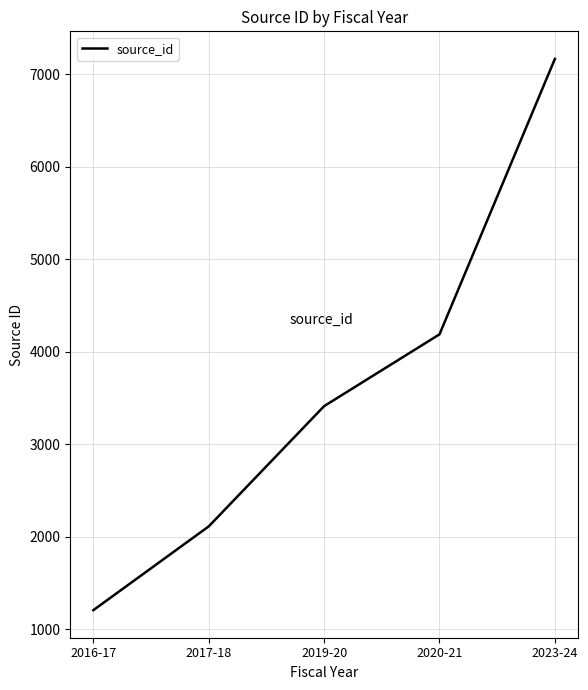

Reading left to right, what are all the values shown in this chart?

2016-17=1206.0	2017-18=2111.3	2019-20=3411.0	2020-21=4187.0	2023-24=7164.0